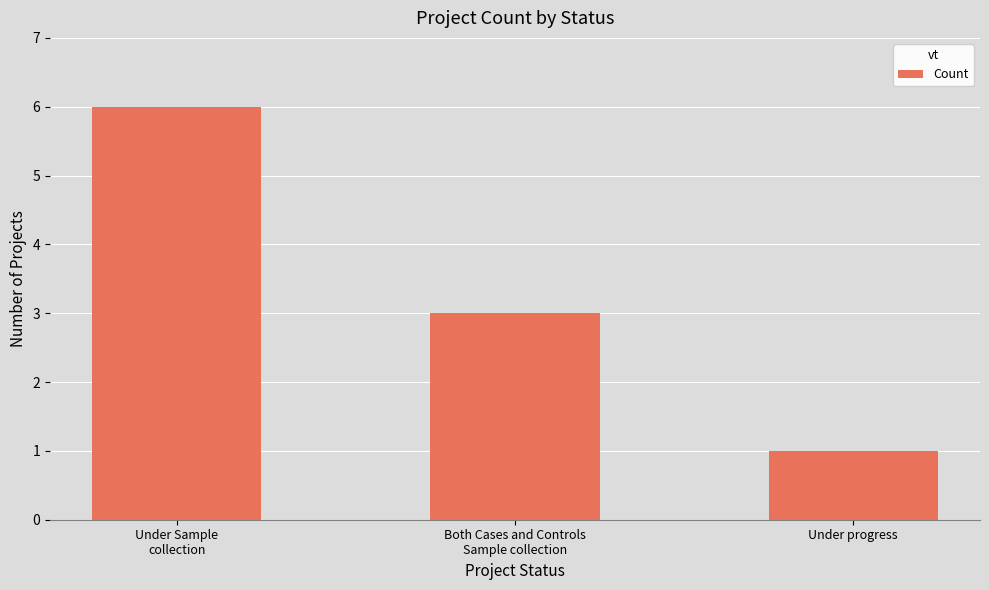

What is the ratio of the value at Under Sample
collection to the value at Under progress?

6.0